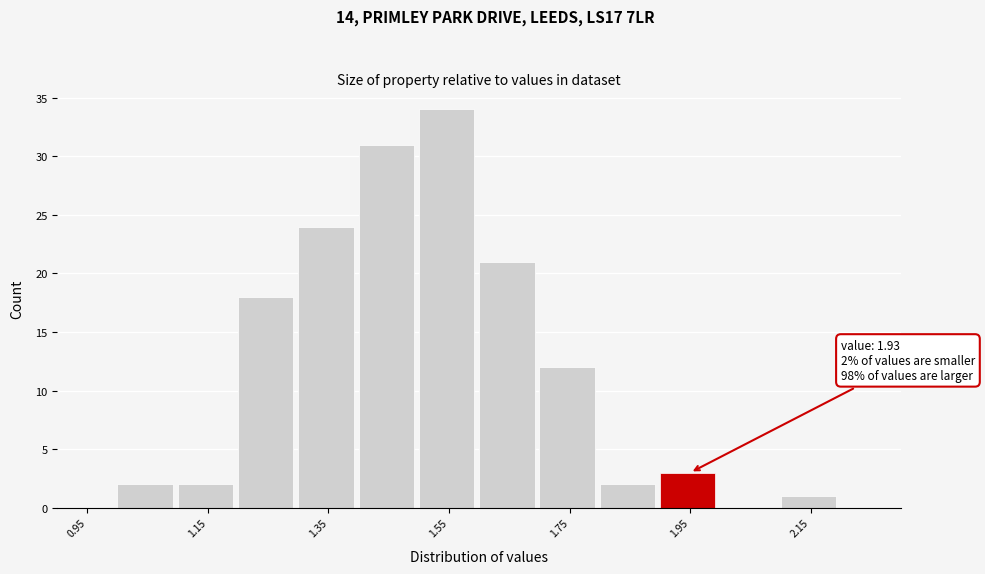

Over which range of the x-axis is the bar tallest?

1.5 to 1.6